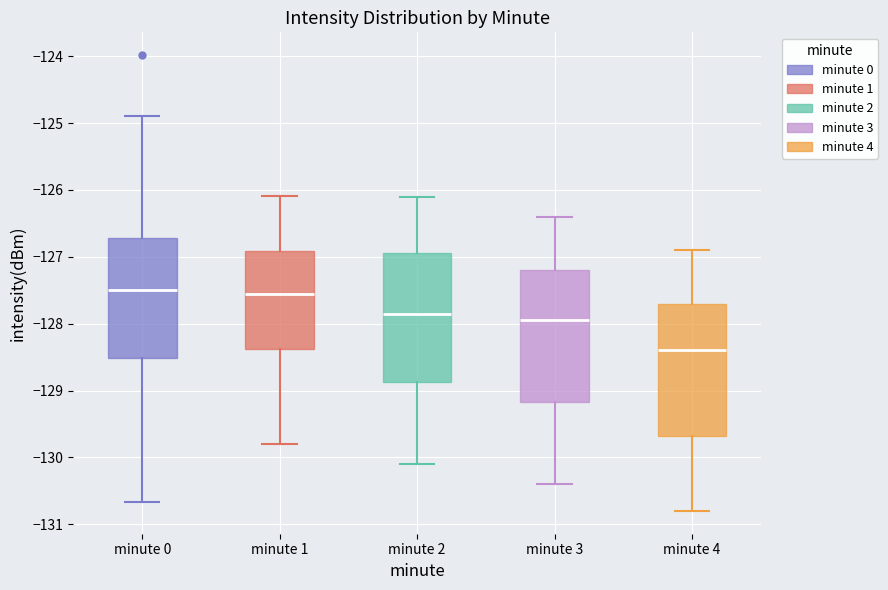

Where is the upper edge of the box for minute 0 on the y-axis? The values are not printed on the chart, so give them approximately, as read against the axis.

-126.7